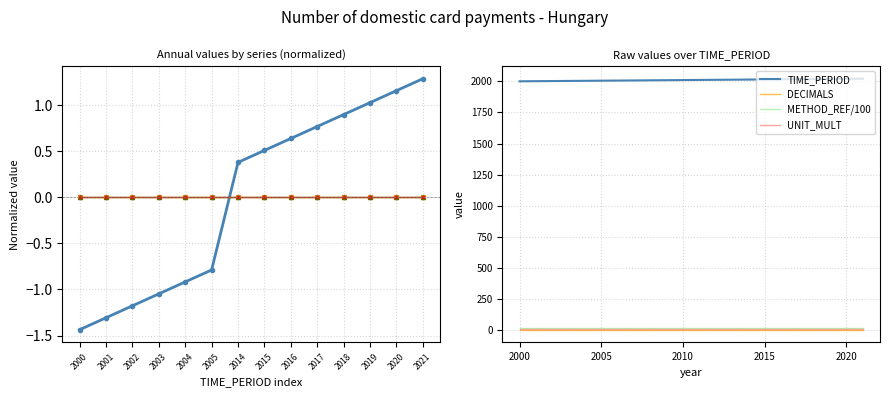

List the labels in order of TIME_PERIOD value, smallest first.

2000, 2001, 2002, 2003, 2004, 2005, 2014, 2015, 2016, 2017, 2018, 2019, 2020, 2021